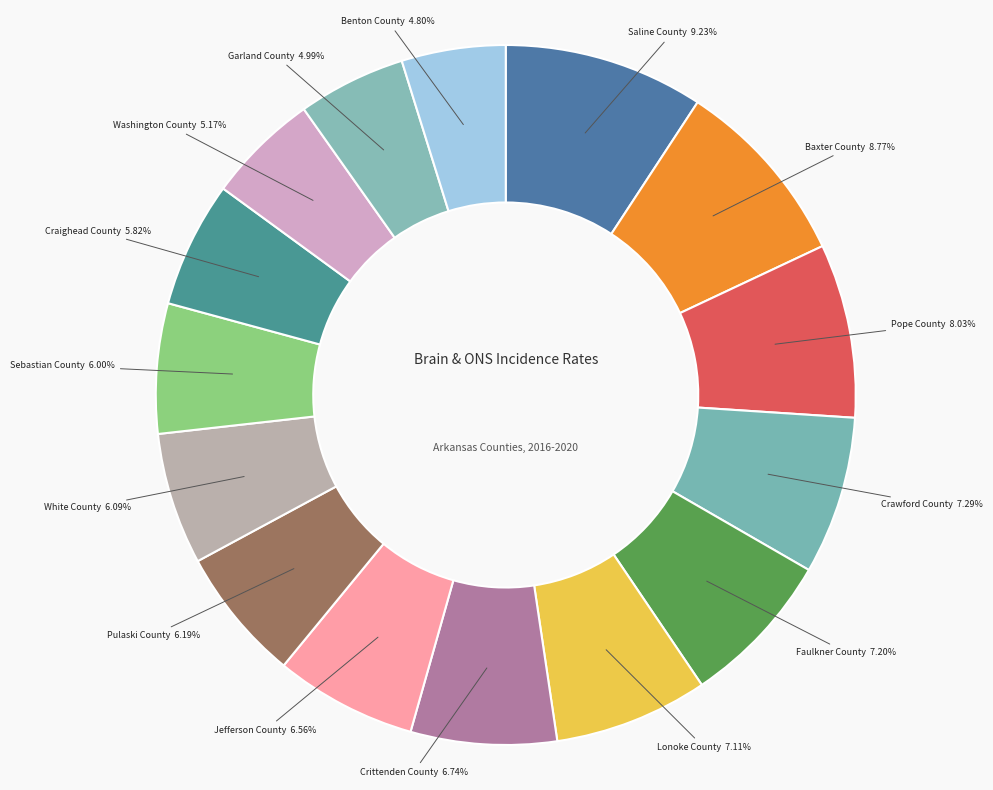

How many segments does this pie chart have?

15